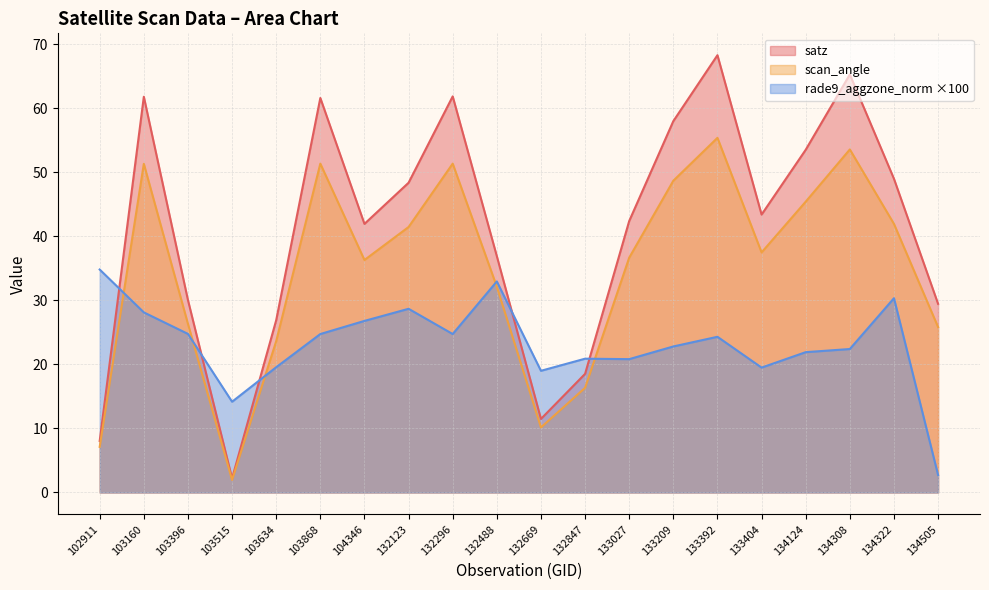

How many times do rade9_aggzone_norm and satz cross each other?

5